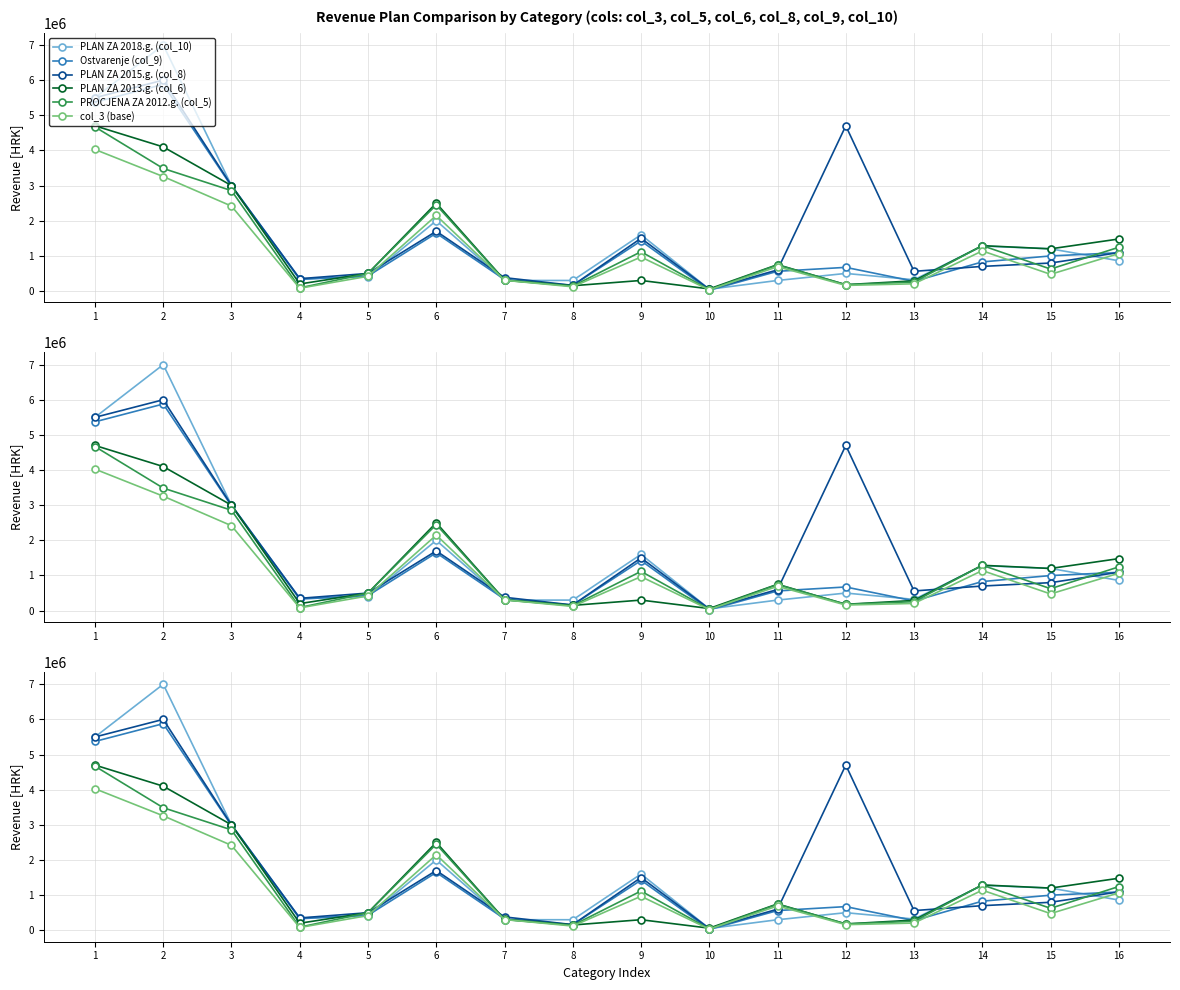

At which category is the sum across all series the highest?

1